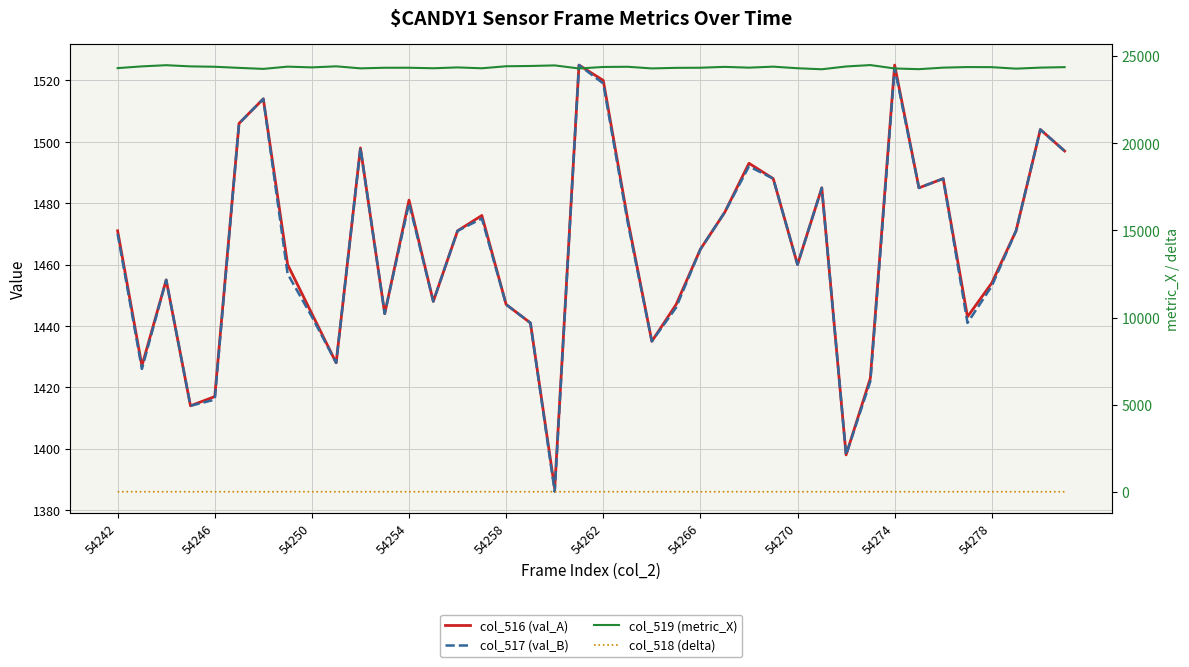

The value of col_516 (val_A) at 18 is 2412. True or false?

False